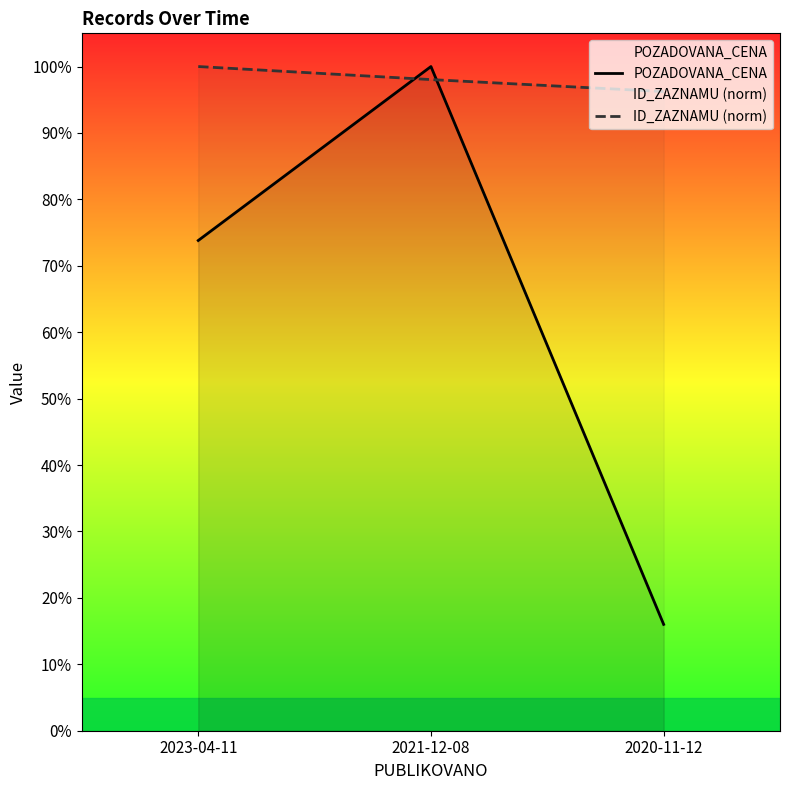

The ID_ZAZNAMU (norm) series shows 67.7 at 2023-04-11. True or false?

False